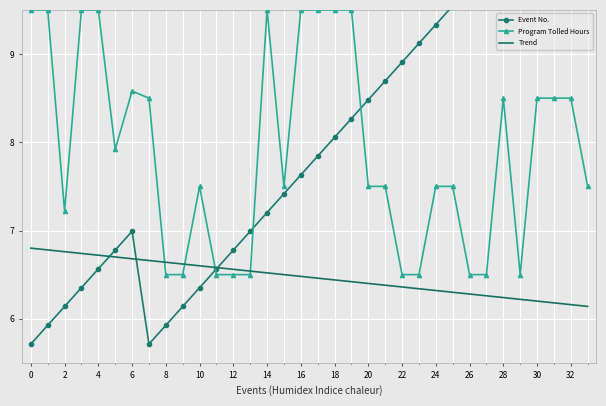

What is the highest value of the Program Tolled Hours series?

9.5